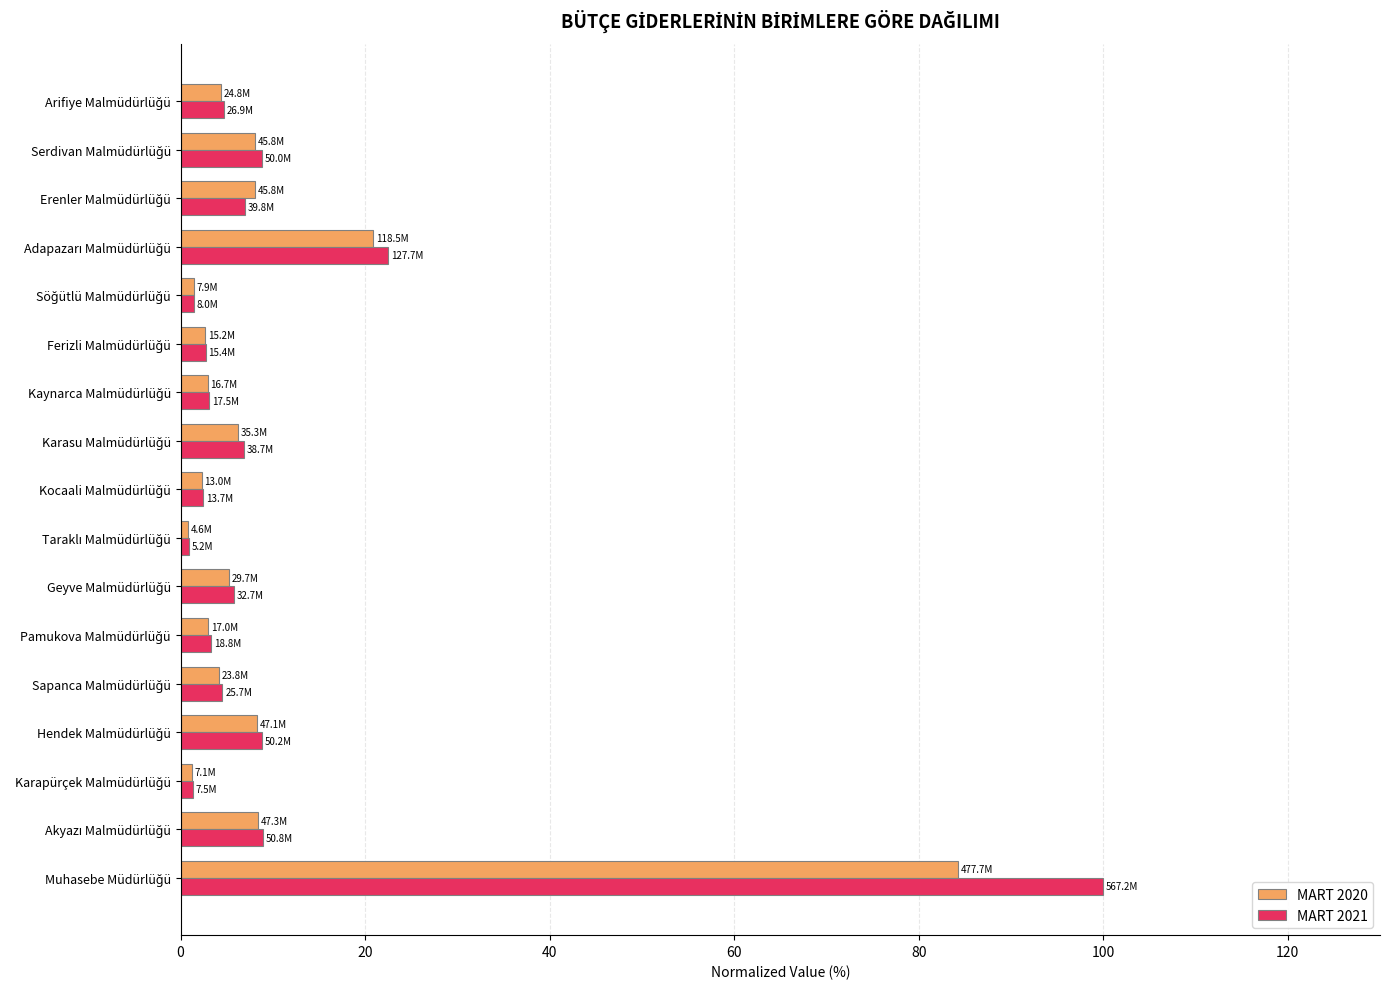

What is the maximum value for MART 2020?

84.2